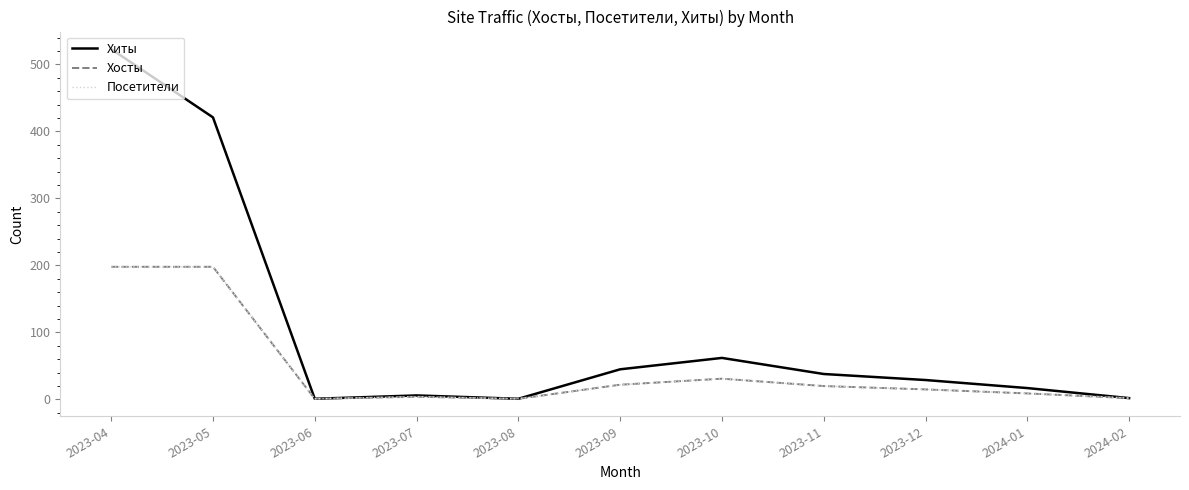

Which series changed the most between 2023-11 and 2023-12?

Хиты